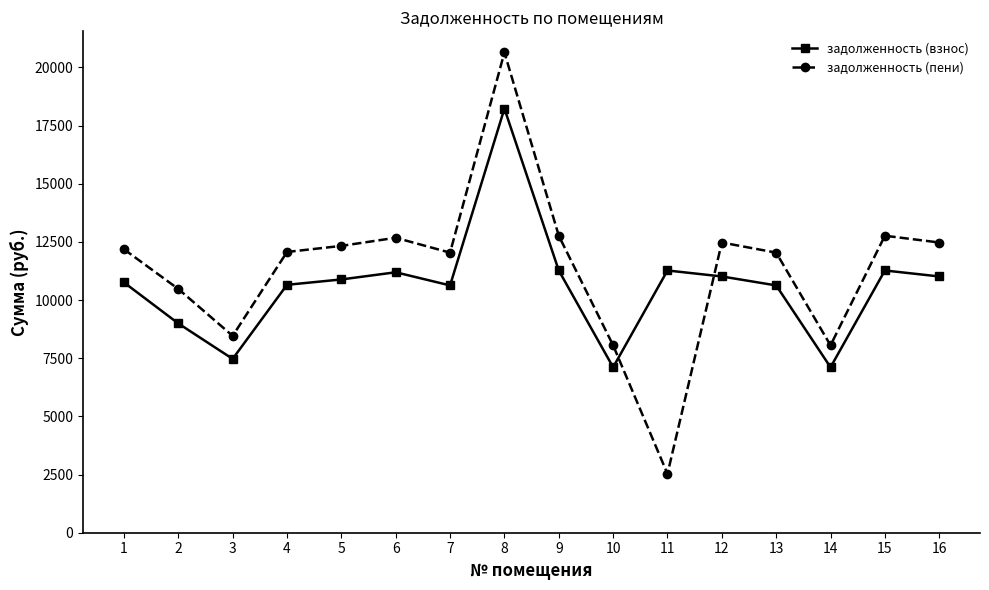

What value does the задолженность (взнос) series have at 4?

10657.2